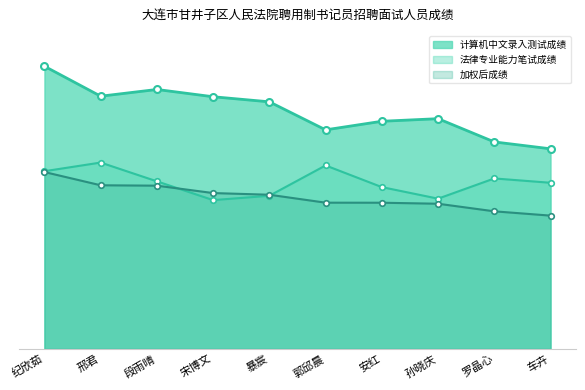

At which category does the chart reach its minimum across all series?

车卉